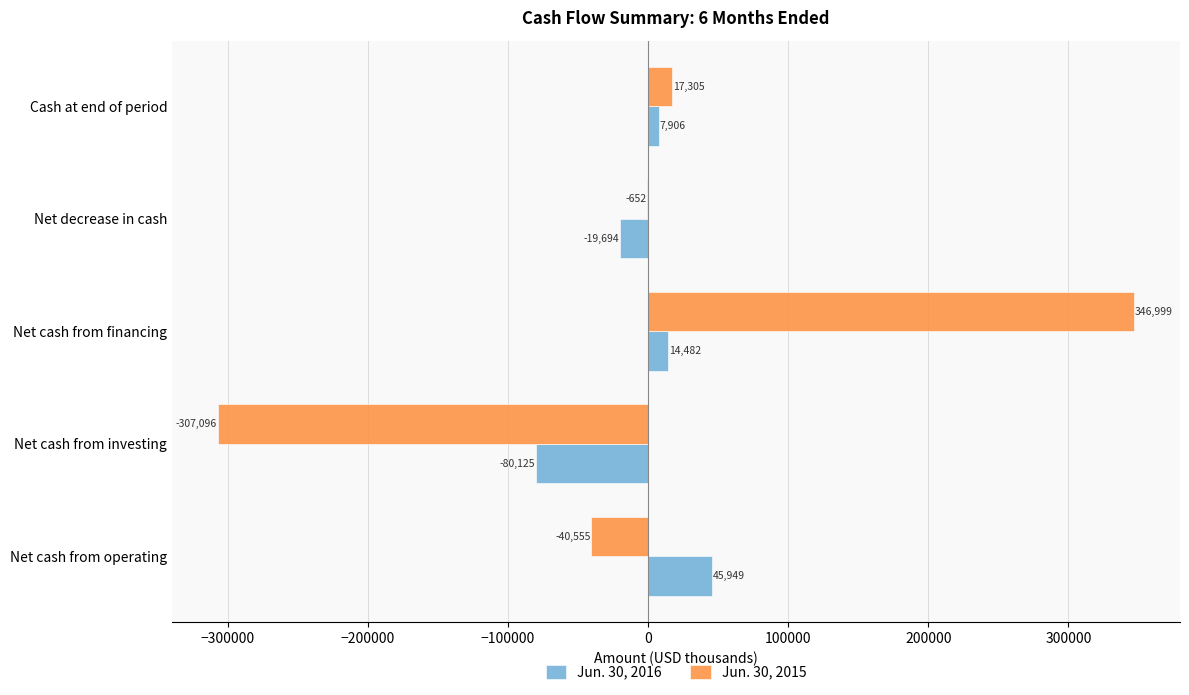

What is the maximum value for Jun. 30, 2015?

346999